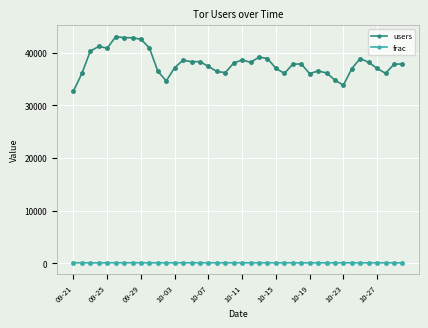

How many lines are shown in the chart?

2